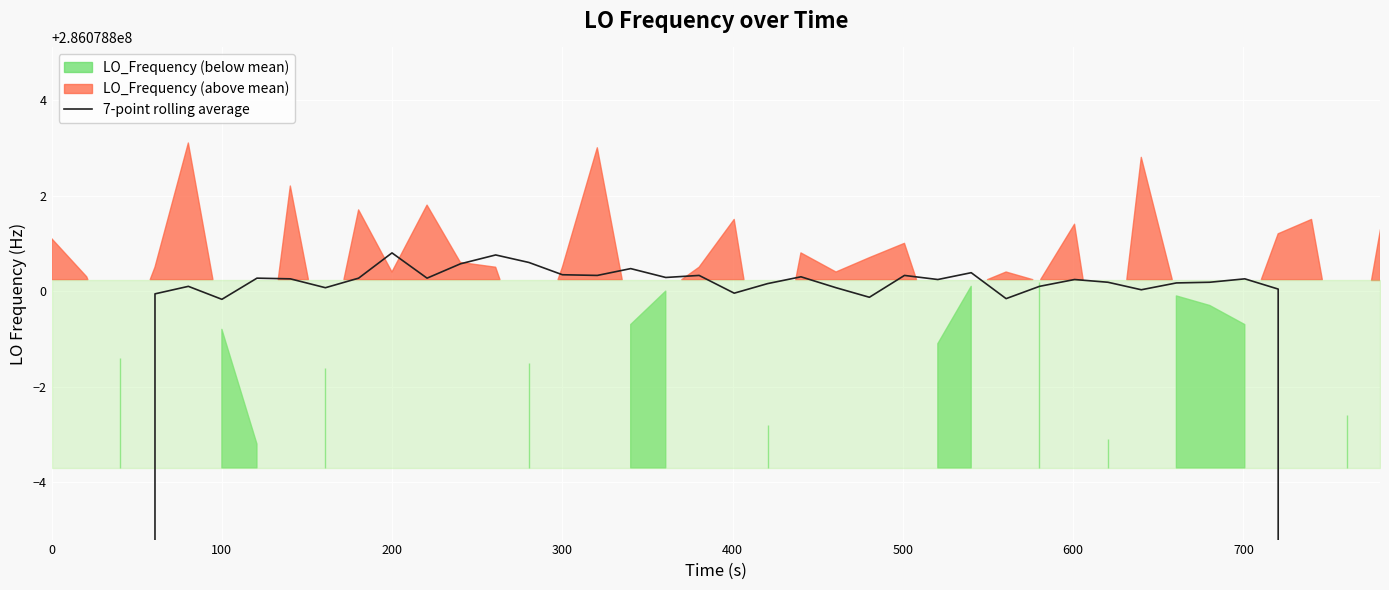

How many points are lower than both their immediate neighbors (excluding endpoints)?

10